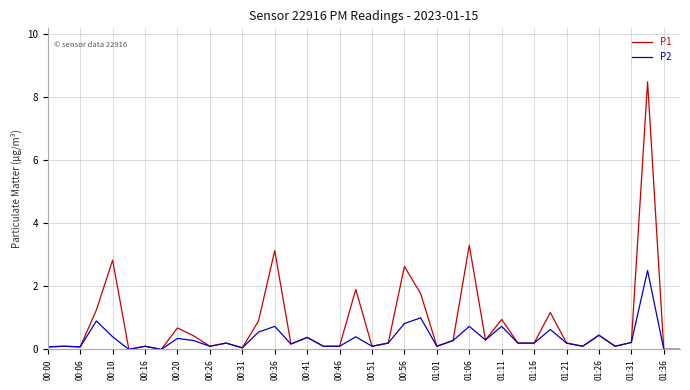

Rank the series by their average value, from lowest to highest.

P2, P1